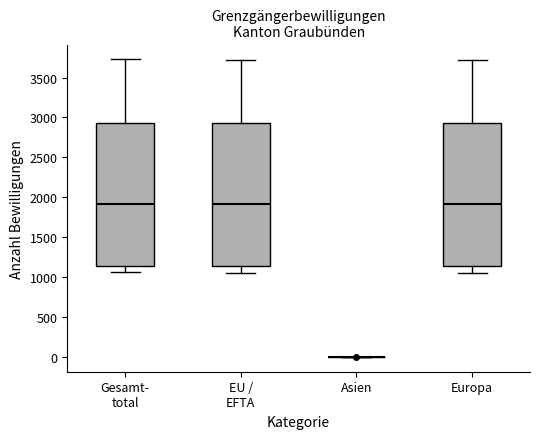

Reading left to right, transcribe this box plot: for each box, give where its median line is, the range the box spans, and where its two whiskers end, as read against the y-axis. The values are not printed on the chart, so give them approximately, as read against the axis.

Gesamt- total: median 1900, box 1150 to 2950, whiskers 1050 to 3750
EU / EFTA: median 1900, box 1150 to 2950, whiskers 1050 to 3700
Asien: box collapsed to a line at 0, whiskers 0 to 0
Europa: median 1900, box 1150 to 2950, whiskers 1050 to 3750